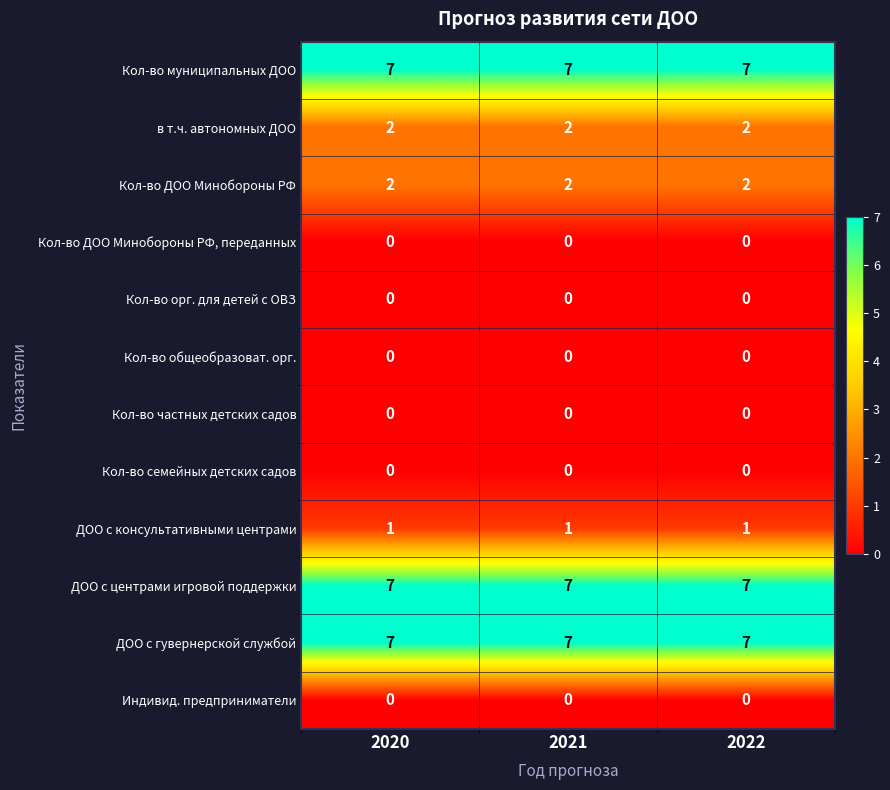

What is the spread (max minus min) of values at 2021?

7